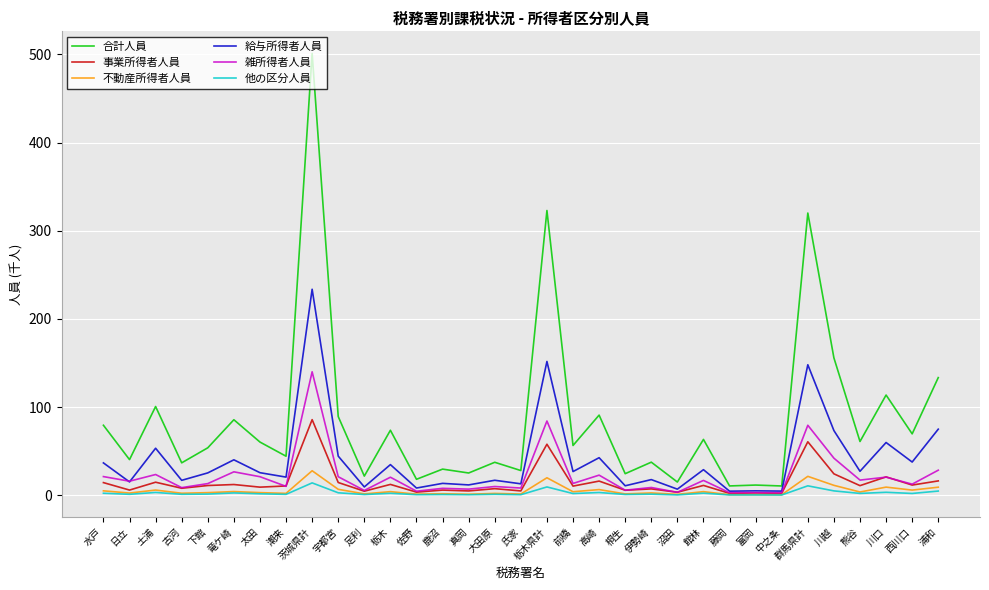

Which series has the largest range (max minus min)?

合計人員